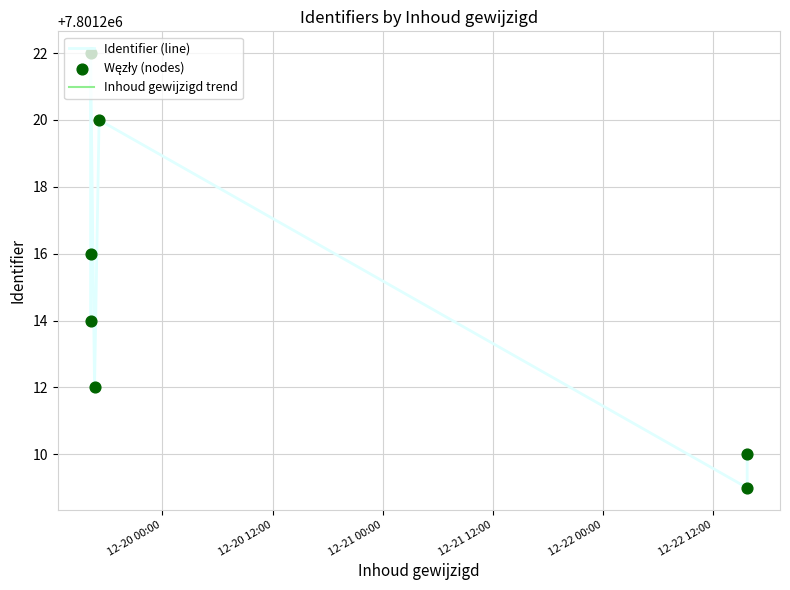

Is the value of Identifier (line) at 12-21 00:00 greater than the value of Węzły (nodes) at 12-21 00:00?

No